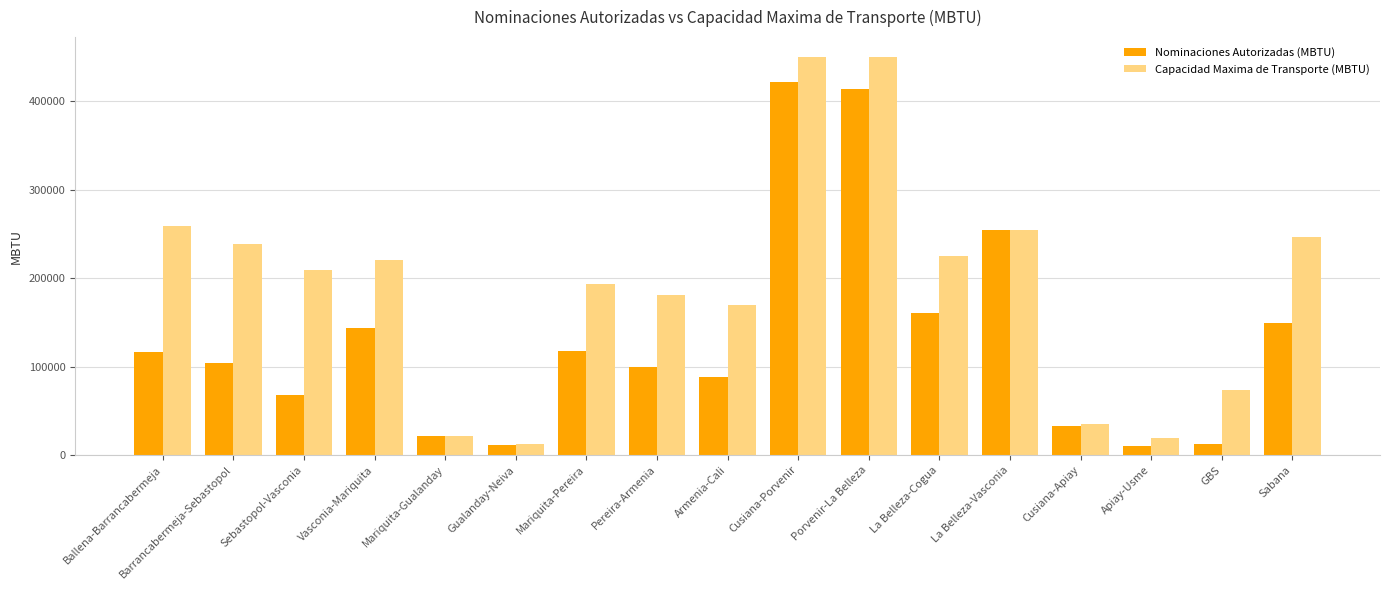

Which series changed the most between Vasconia-Mariquita and Sabana?

Capacidad Maxima de Transporte (MBTU)